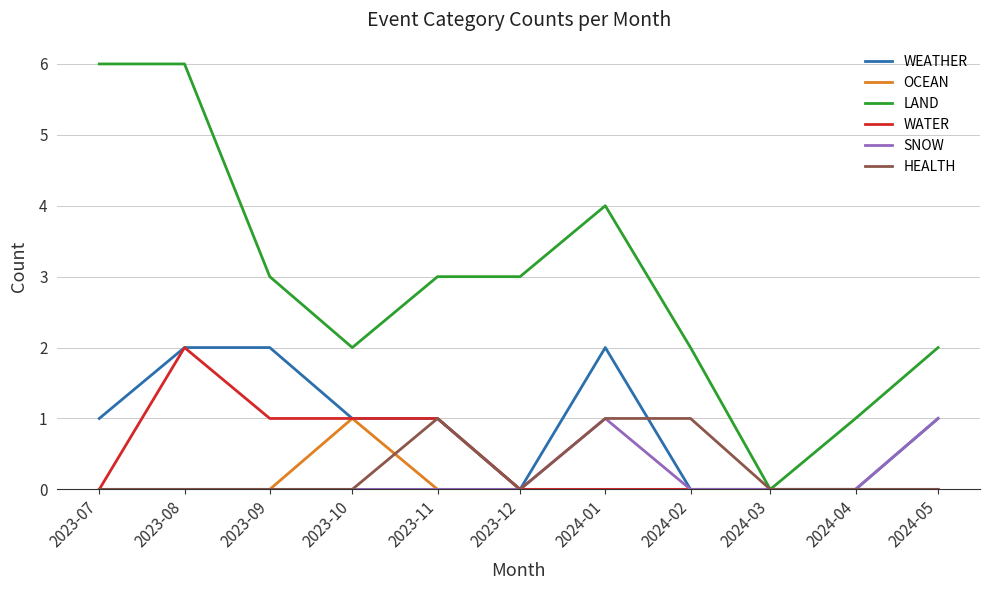

At which category is the sum across all series the highest?

2023-08